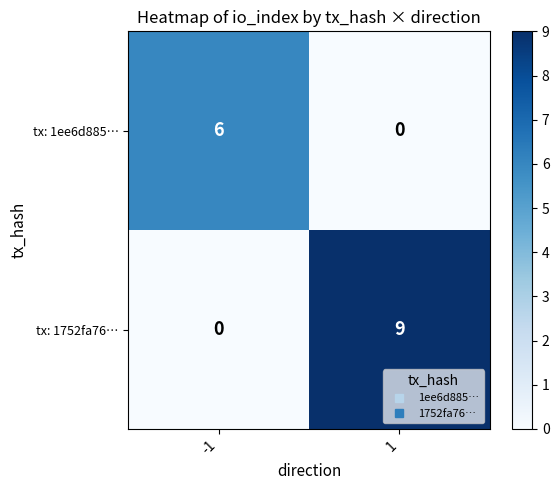

Between -1 and 1, which series saw the biggest shift?

tx: 1752fa76…